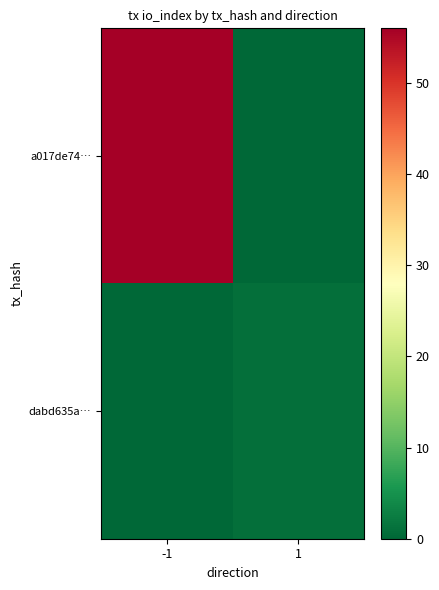

Reading left to right, what are all the values shown in this chart?

a017de74…: -1=56	1=0
dabd635a…: -1=0	1=1